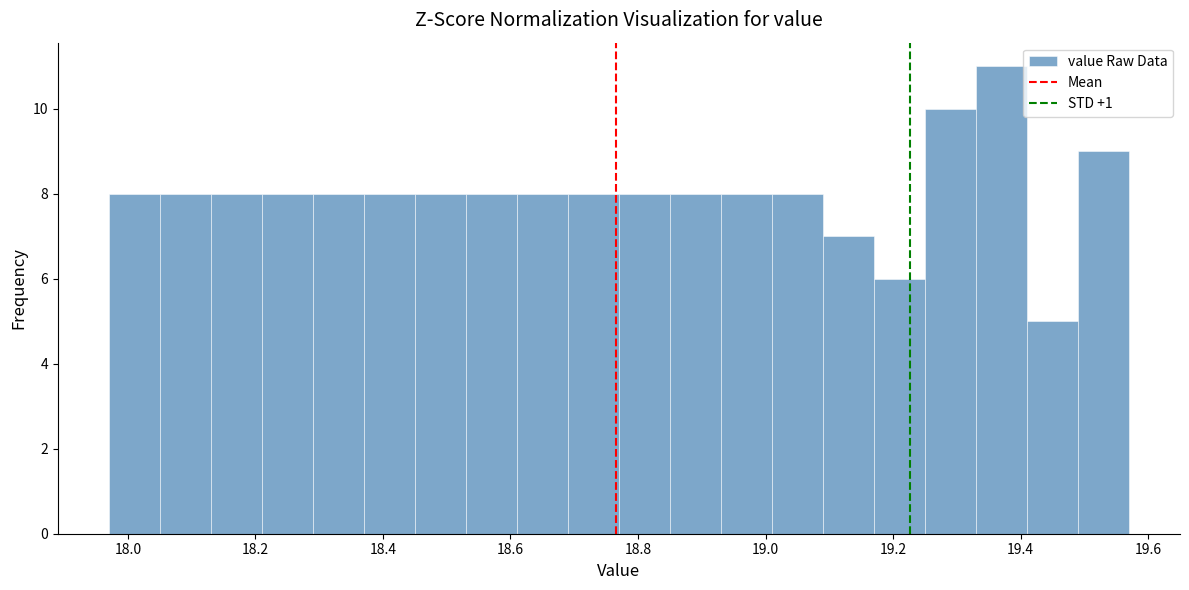

How tall is the bar that spans 18.85 to 18.93 on the x-axis? Neither the bar edges nor the heights are printed on the chart, so give them approximately, as read against the axes.

8